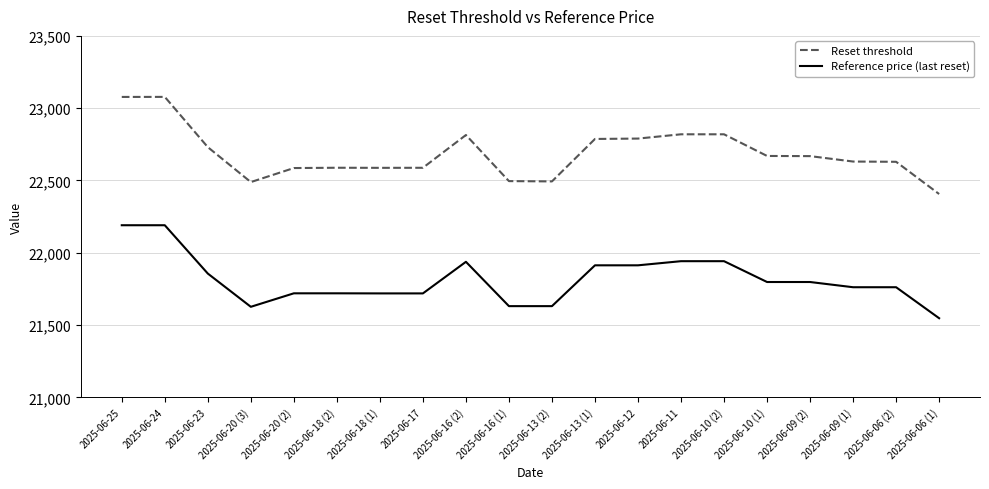

List the series in order of their peak value, highest first.

Reset threshold, Reference price (last reset)